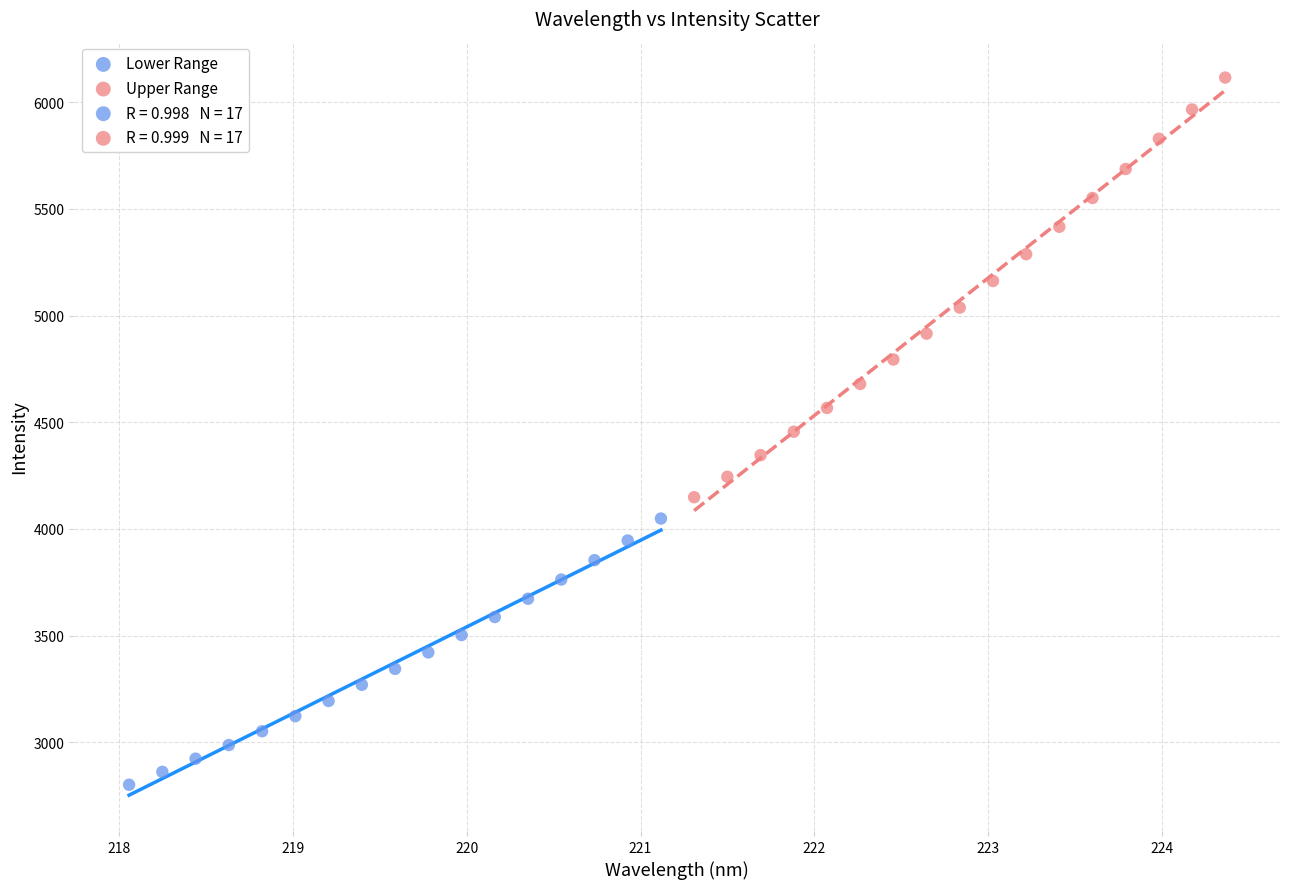

Which series reaches the minimum Y coordinate?

Lower Range